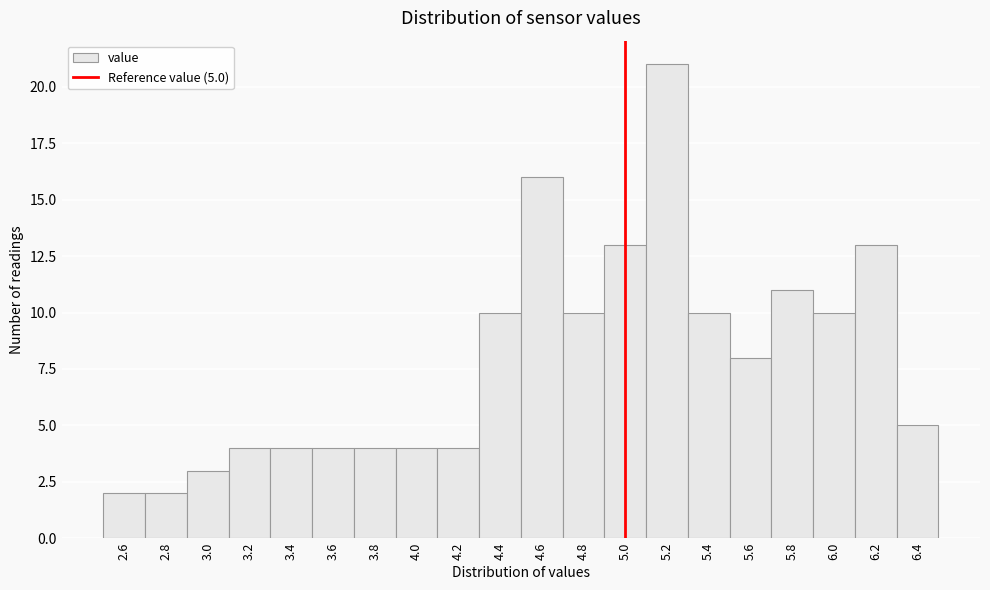

Over which range of the x-axis is the bar tallest?

5.1 to 5.3